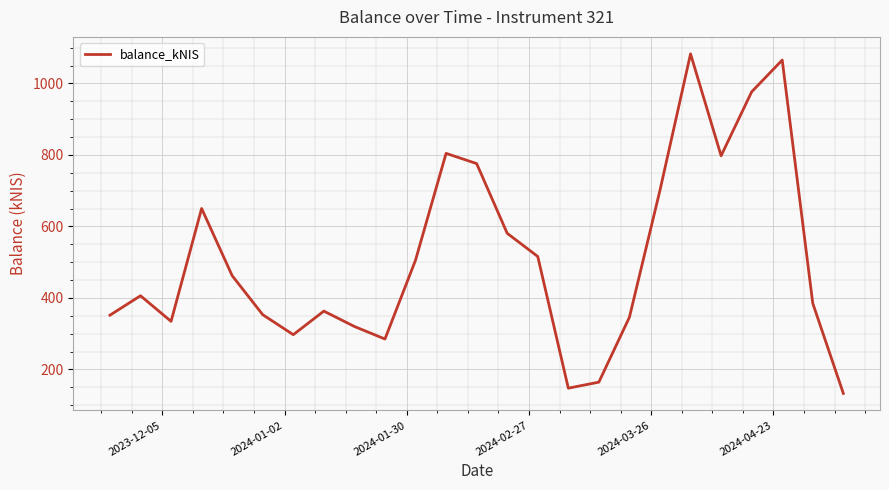

Count the number of data series in this chart.

1